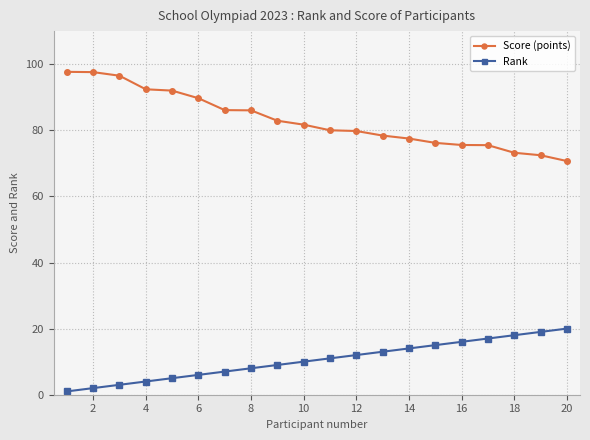

How many values in the Rank series are below 11?

10